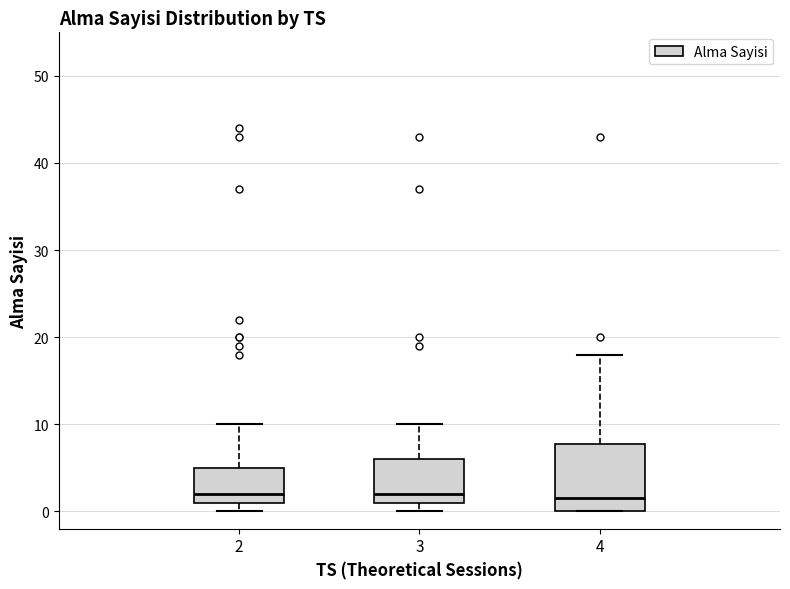

Reading left to right, transcribe this box plot: for each box, give where its median line is, the range the box spans, and where its two whiskers end, as read against the y-axis. The values are not printed on the chart, so give them approximately, as read against the axis.

2: median 2, box 1 to 5, whiskers 0 to 10
3: median 2, box 1 to 6, whiskers 0 to 10
4: median 2, box 0 to 8, whiskers 0 to 18